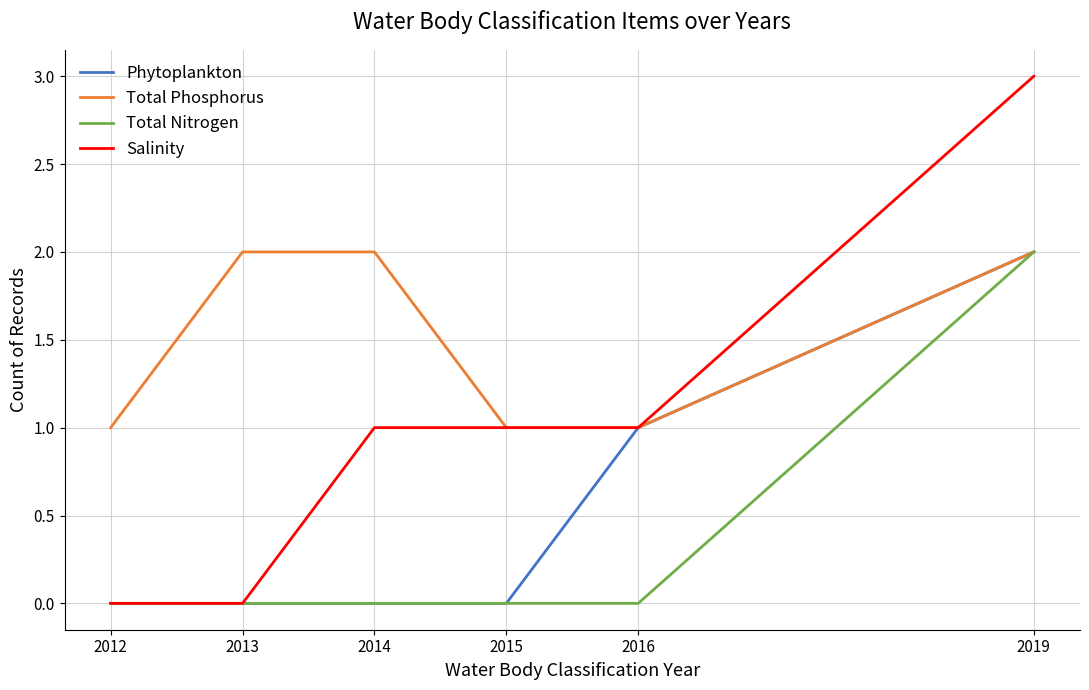

The value of Total Phosphorus at 2016 is 1. True or false?

True